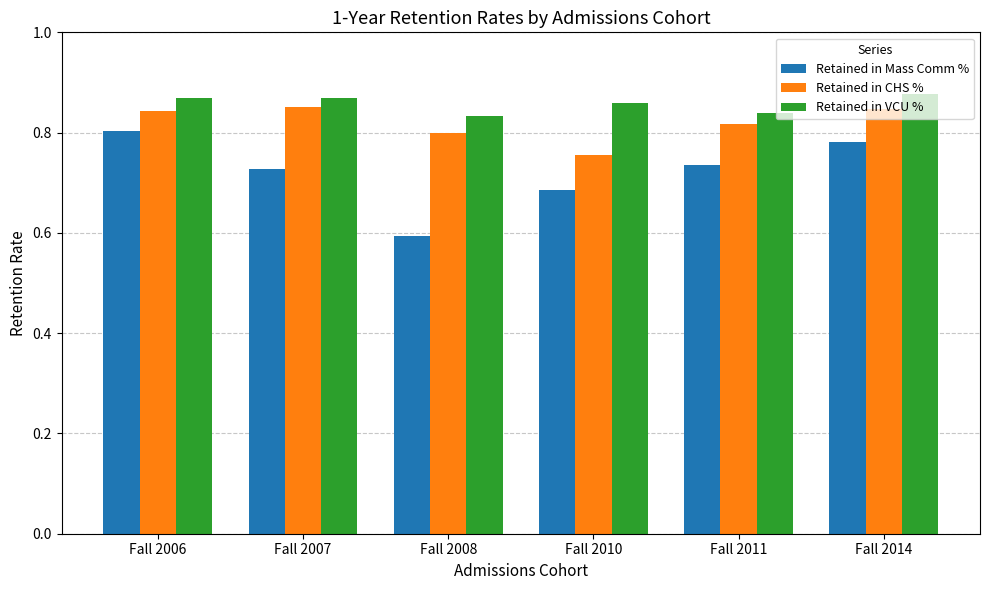

True or false: Retained in CHS % has a value of 0.2 at Fall 2006.

False